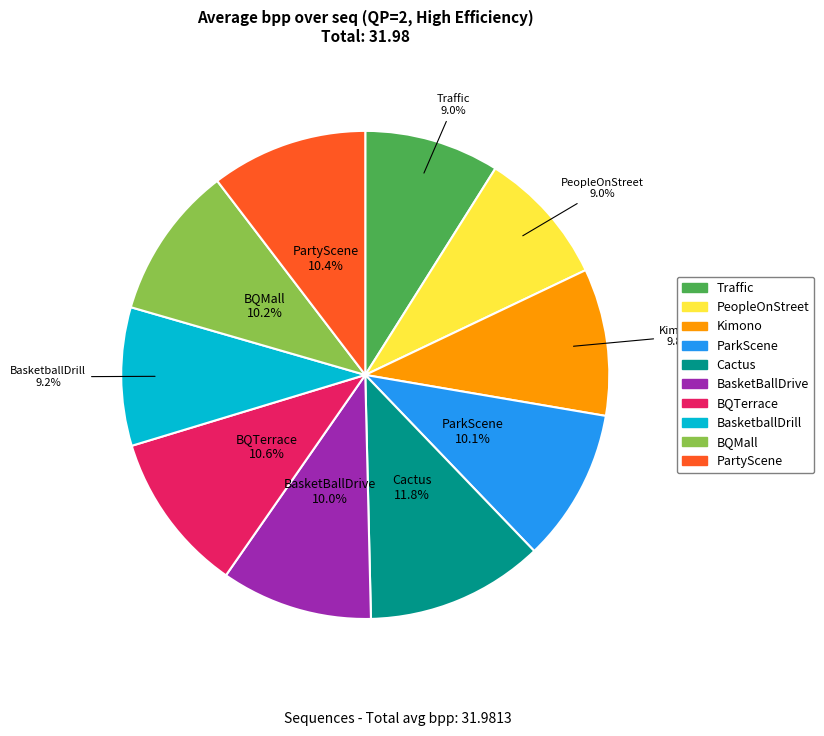

To the nearest percent, what portion does Cactus represent?

12%